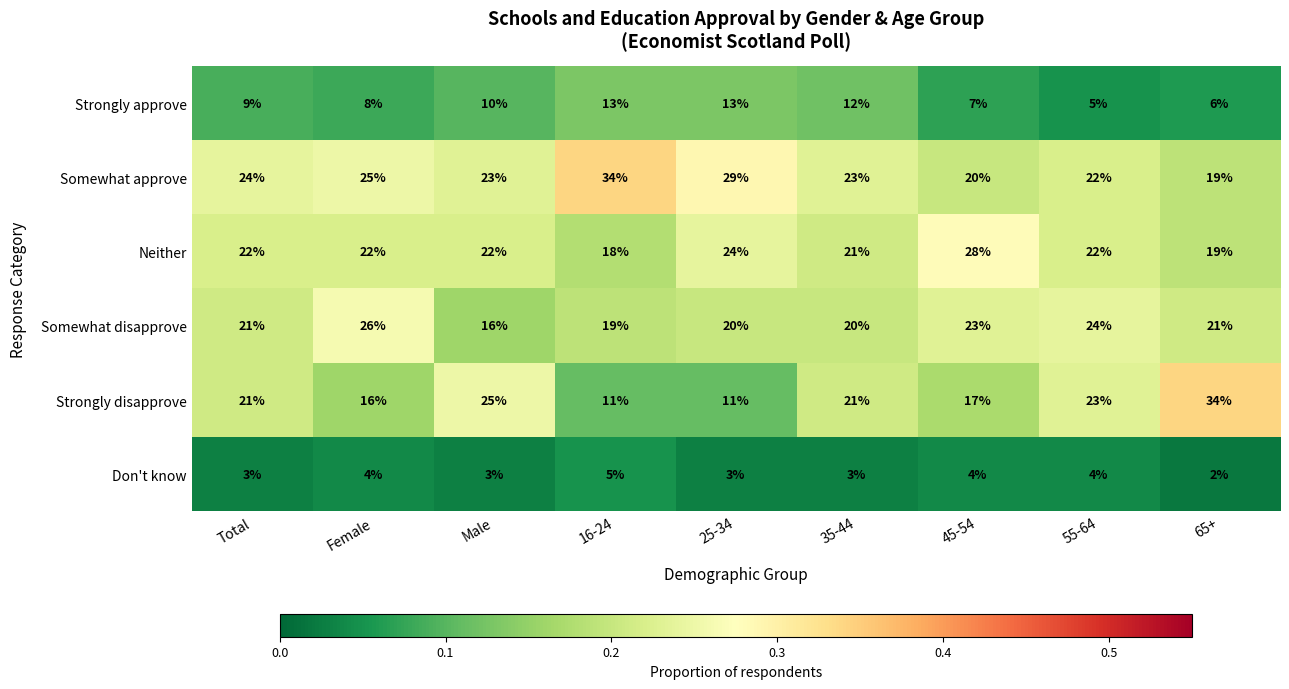

True or false: Strongly approve has a value of 13 at 16-24.

True